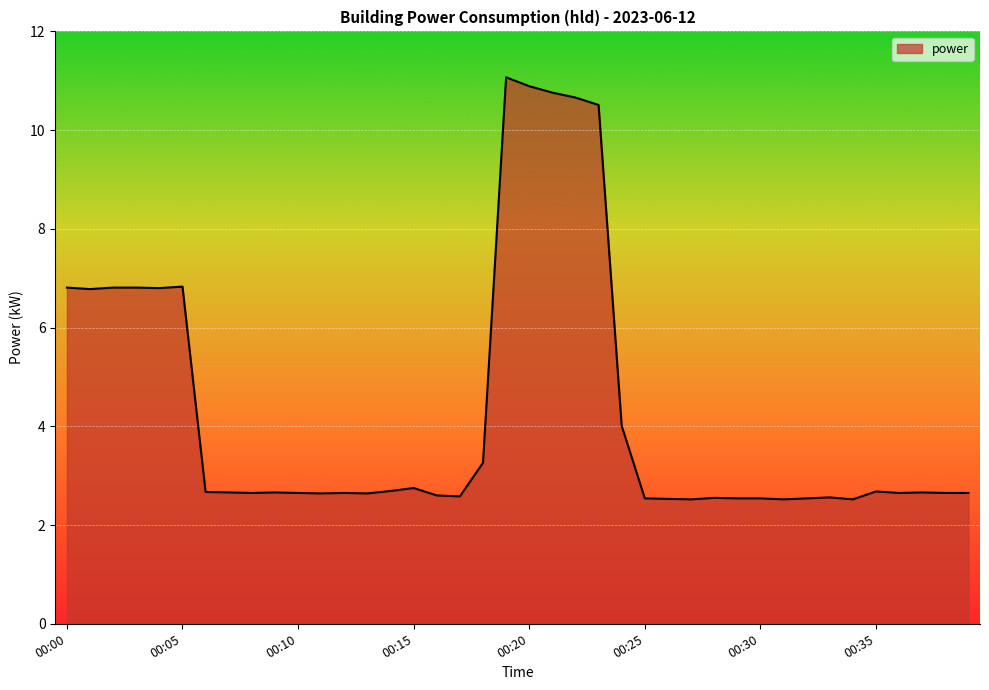

How many lines are shown in the chart?

1